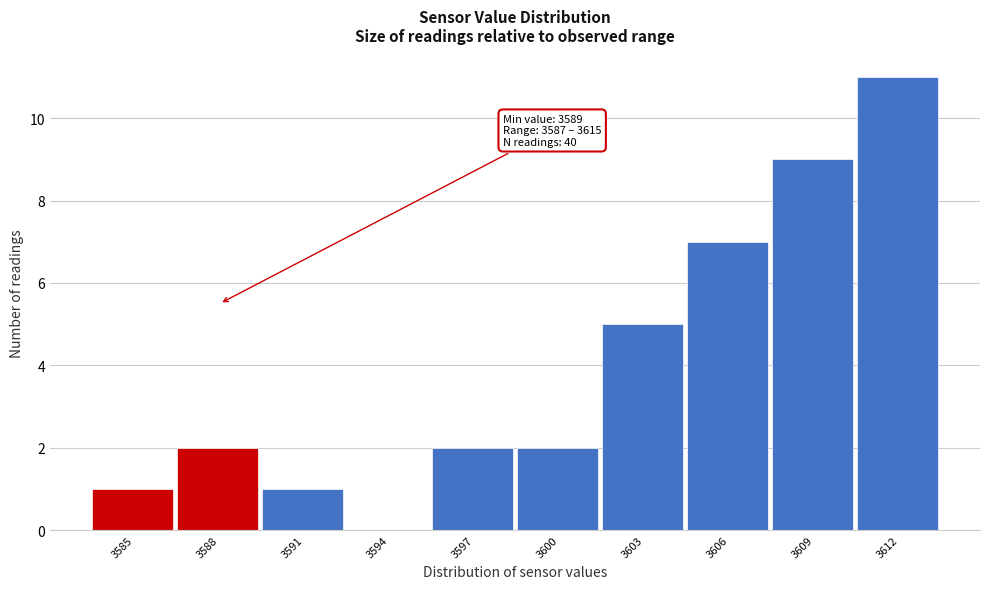

Reading left to right, what are all the values shown in this chart?

3585=1	3588=2	3591=1	3594=0	3597=2	3600=2	3603=5	3606=7	3609=9	3612=11